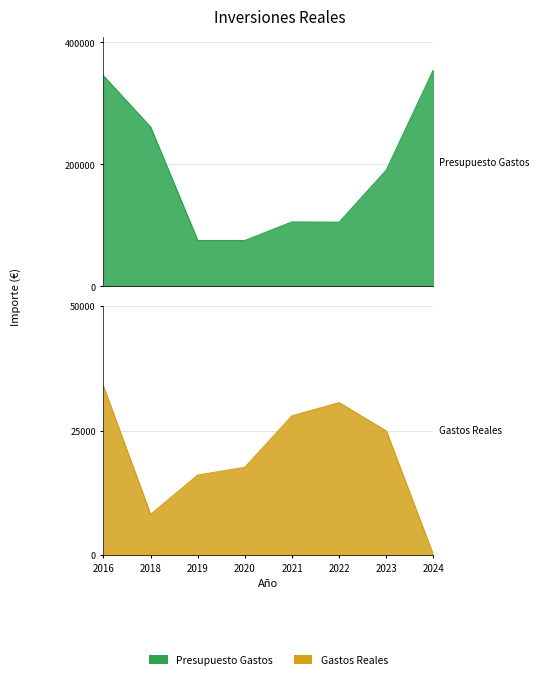

True or false: Gastos Reales has more than 0 points higher than both neighbors.

True